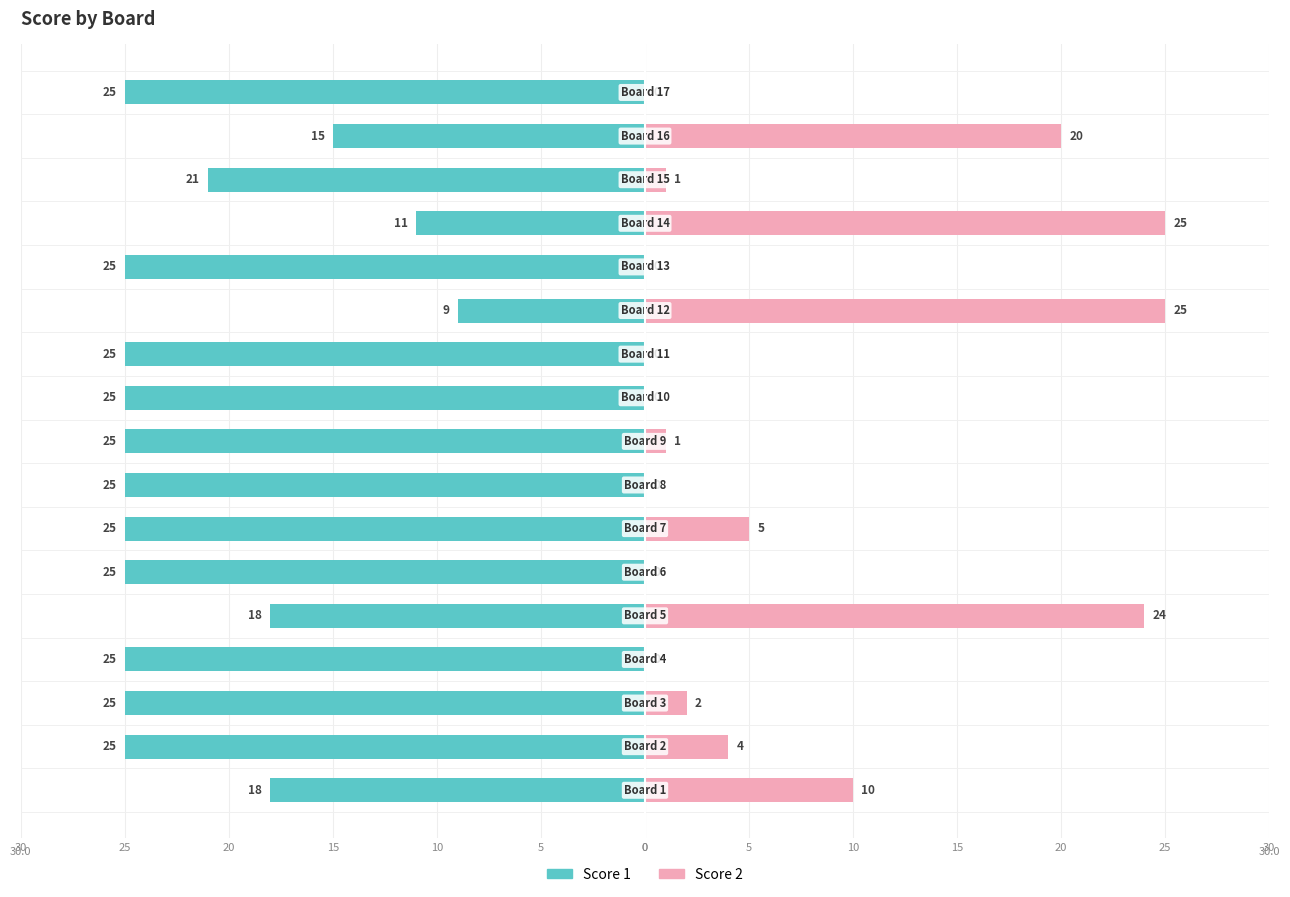

Which category has the lowest value in the Score 2 series?

15